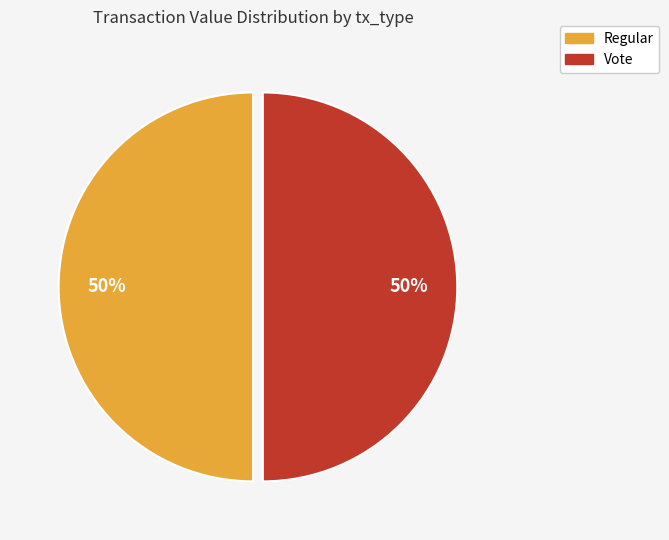

To the nearest percent, what is the average slice percentage?

50%